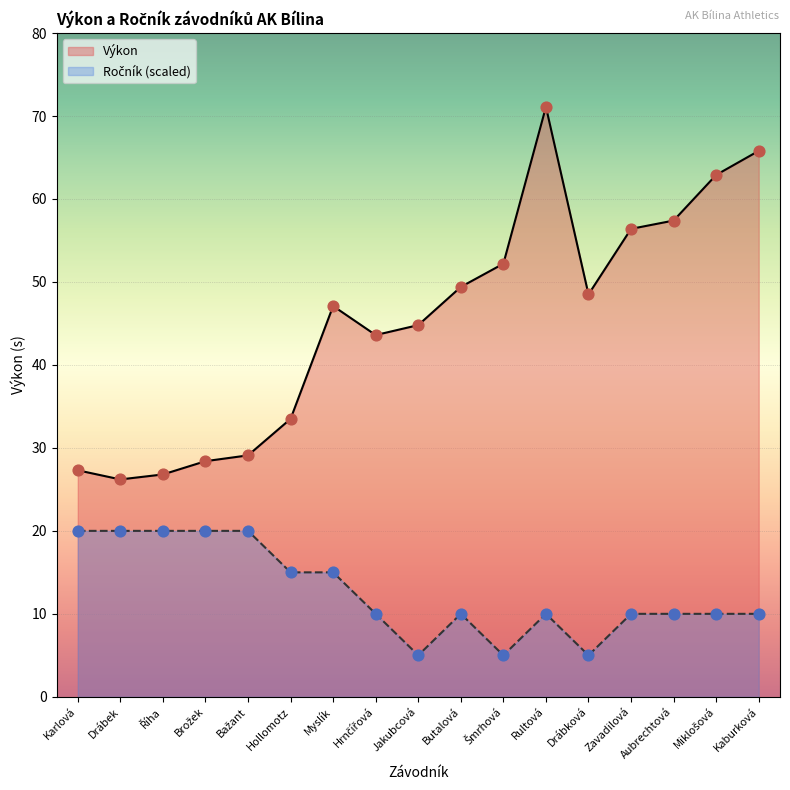

Which series reaches the maximum Y coordinate?

Výkon